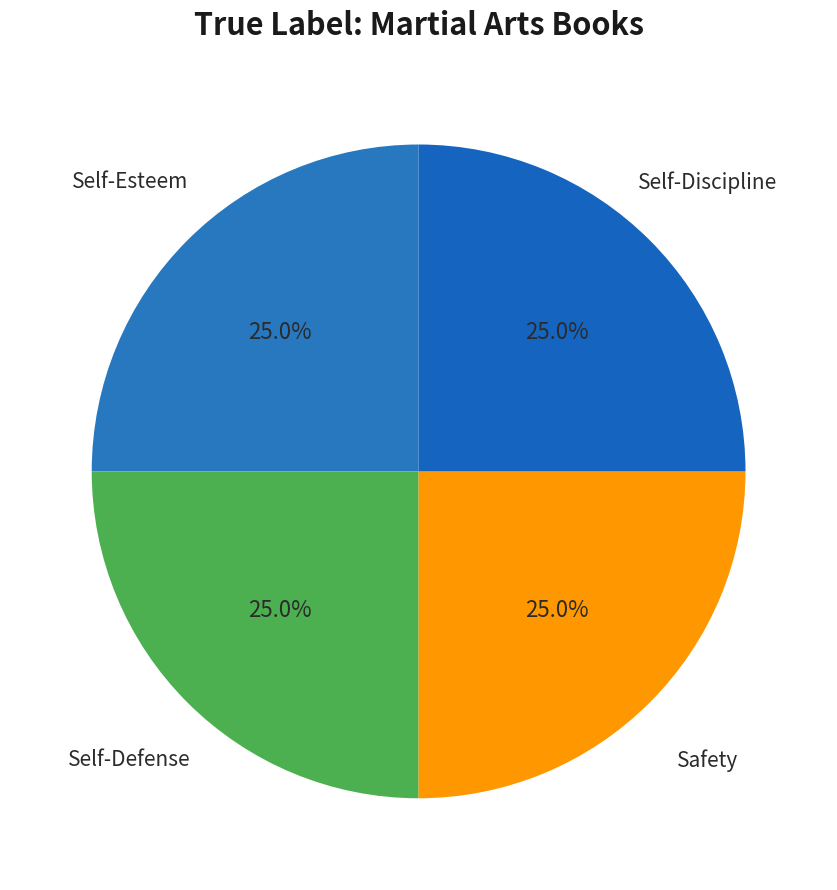

To the nearest percent, what portion does Self-Defense represent?

25%